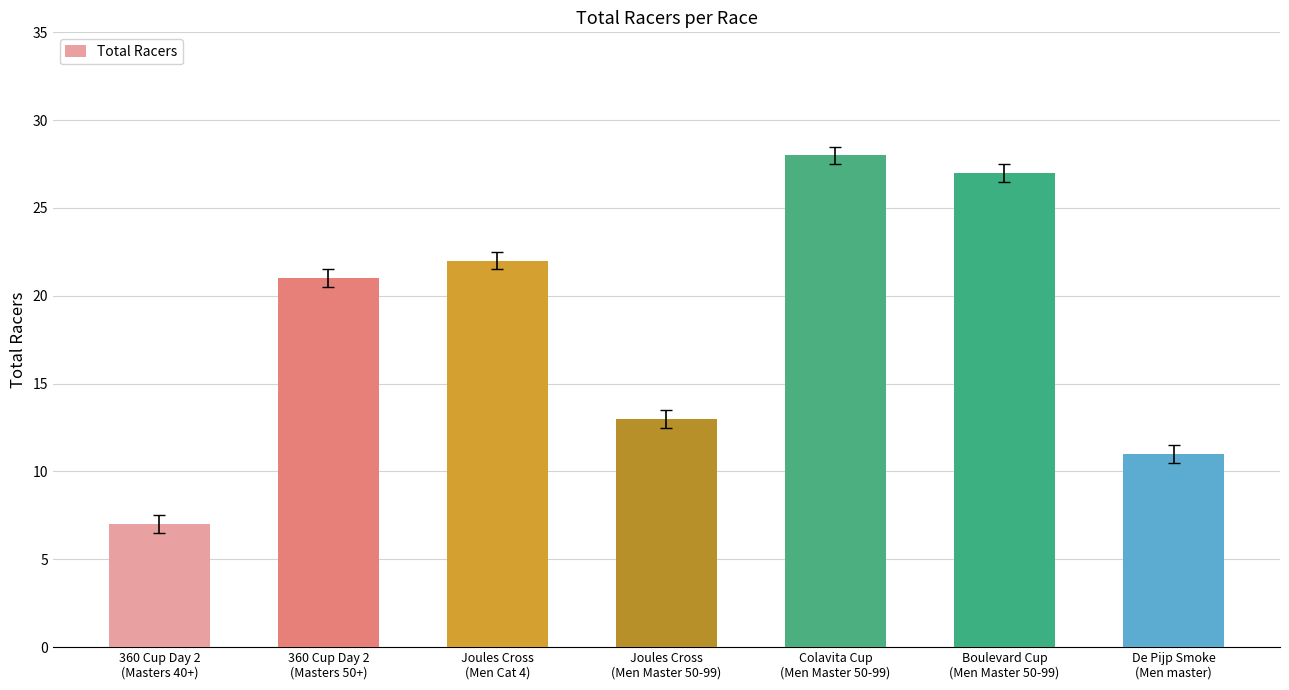

Reading left to right, transcribe all the data shown in this chart.

7	21	22	13	28	27	11